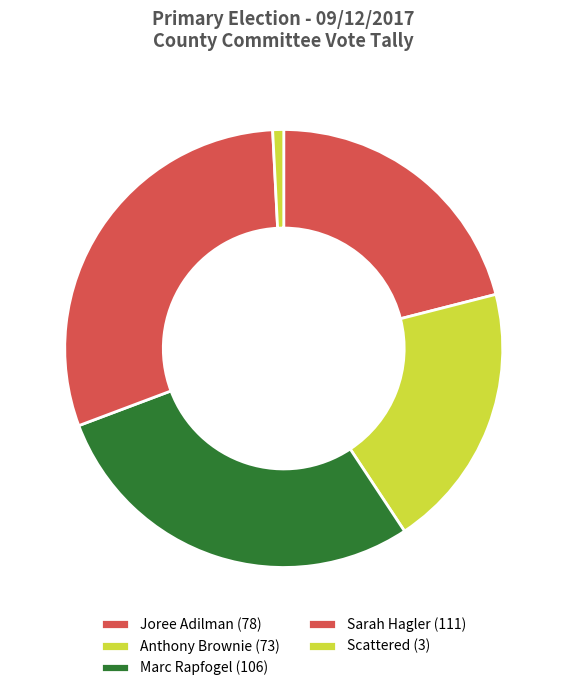

How many segments does this pie chart have?

5